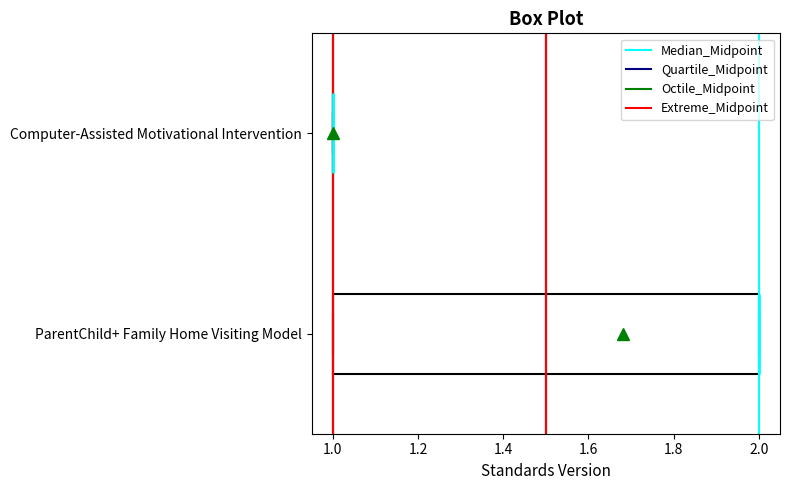

Which box is the widest, from its left edge to its right edge?

ParentChild+ Family Home Visiting Model